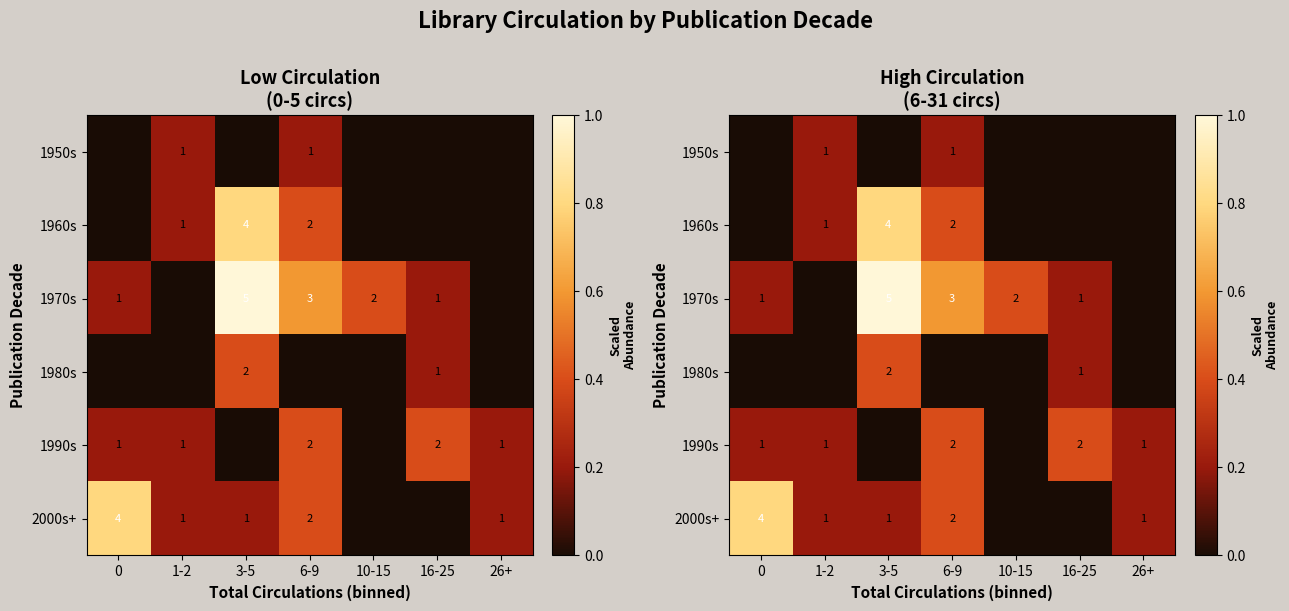

Which series changed the most between 16-25 and 26+?

1970s